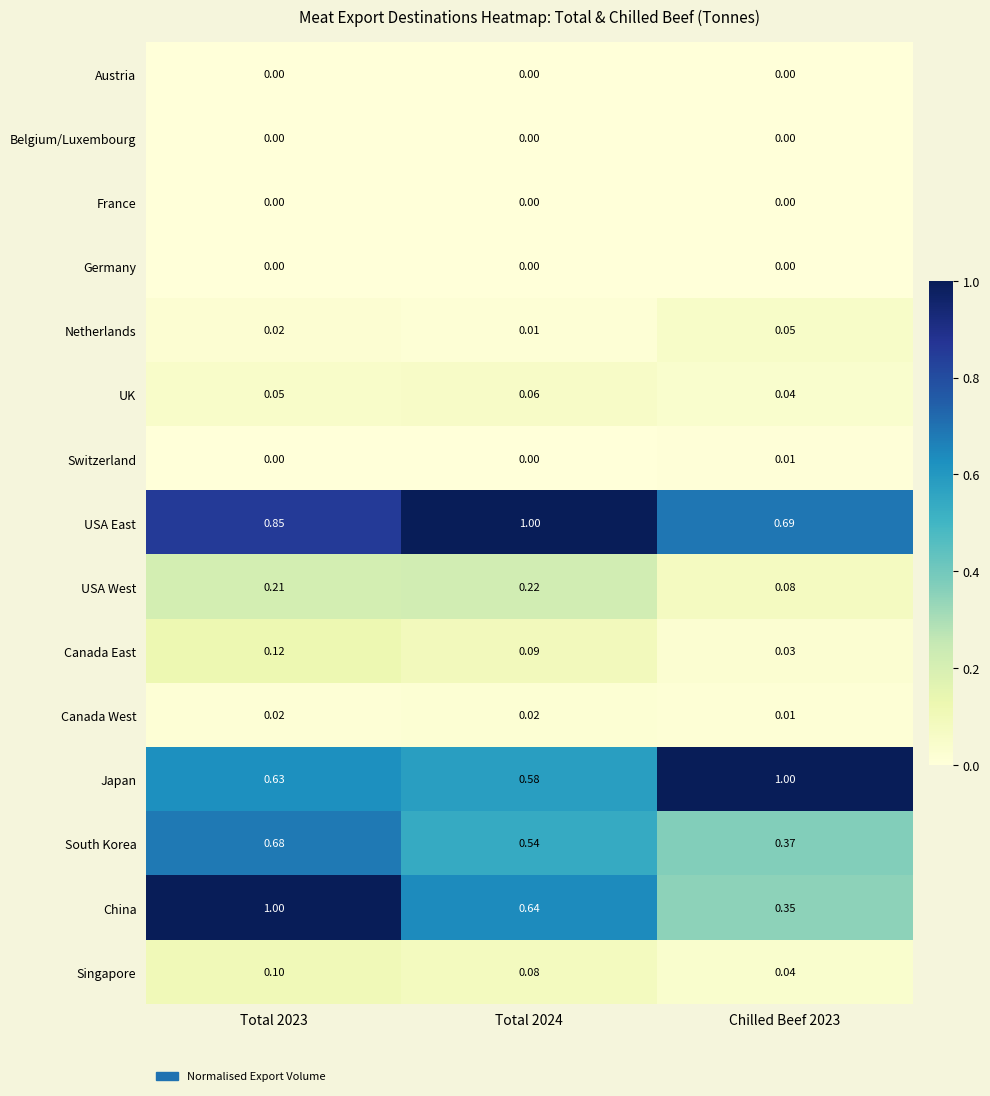

Which series changed the most between Total 2023 and Chilled Beef 2023?

China